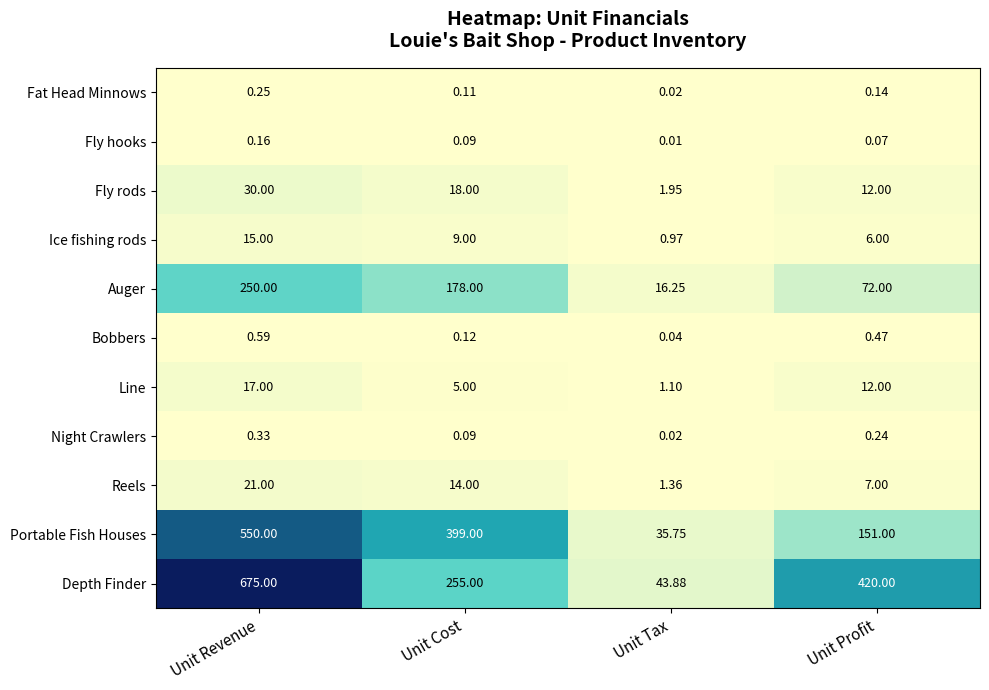

Rank the series by their maximum value, from highest to lowest.

Depth Finder, Portable Fish Houses, Auger, Fly rods, Reels, Line, Ice fishing rods, Bobbers, Night Crawlers, Fat Head Minnows, Fly hooks